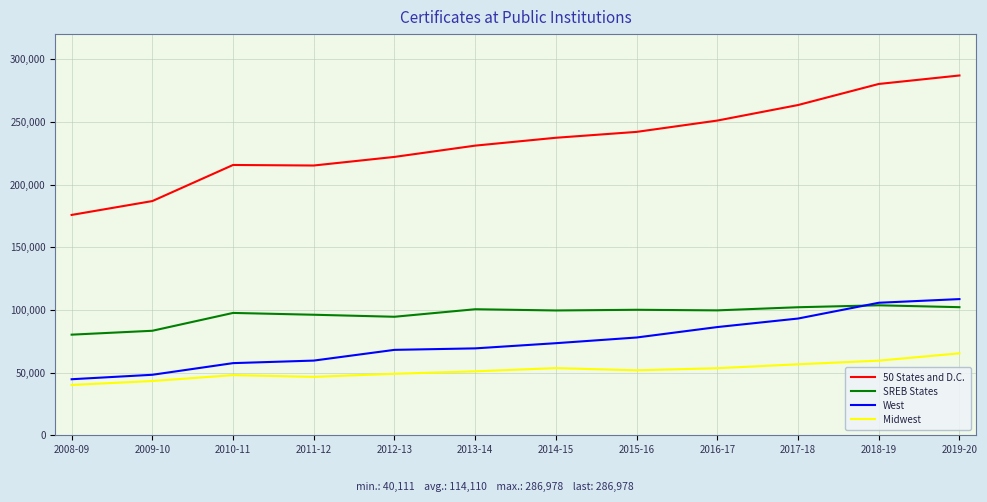

True or false: West and 50 States and D.C. intersect in this chart.

False